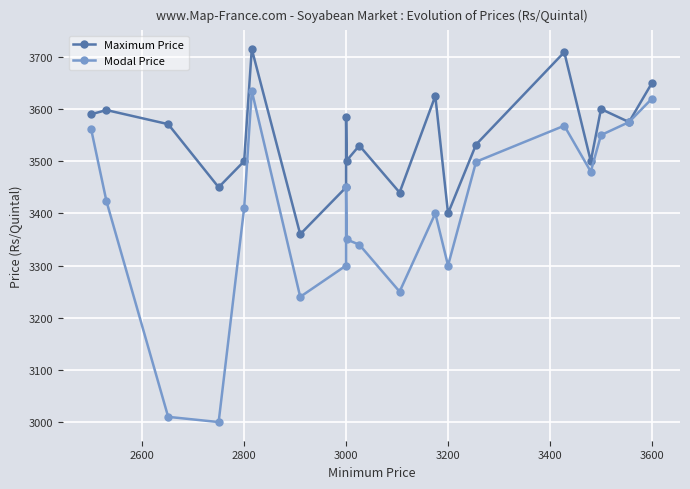

What is the lowest value of the Maximum Price series?

3360